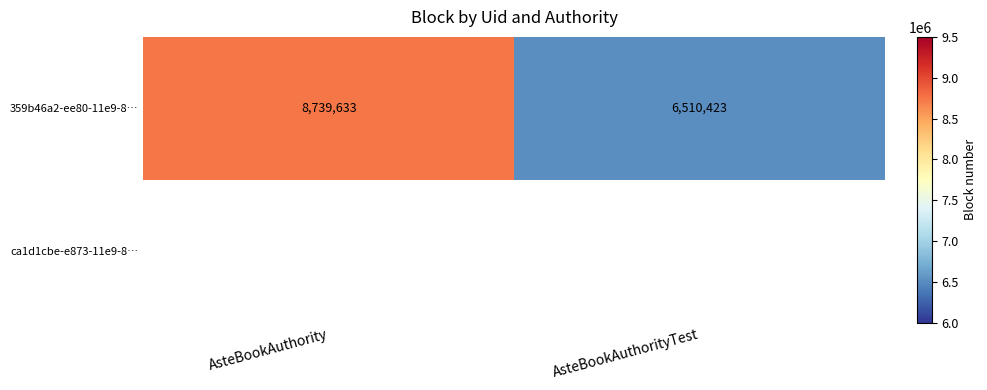

At which label does 359b46a2-ee80-11e9-8… reach its peak?

AsteBookAuthority